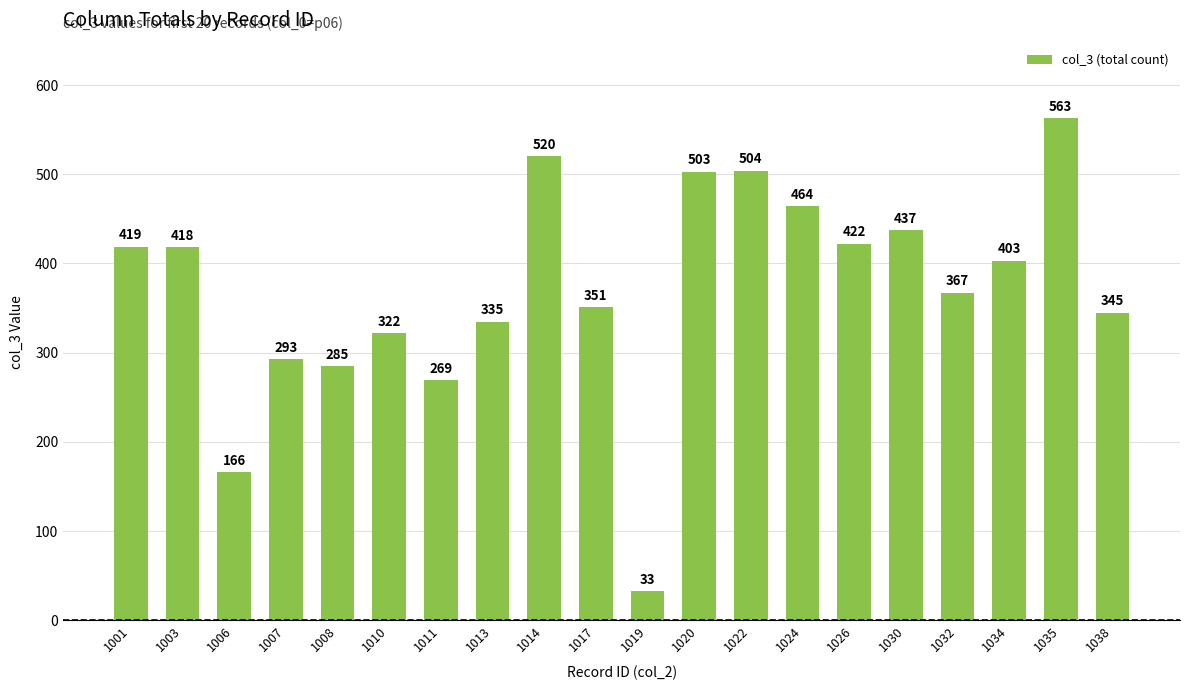

Rank the categories by value from highest to lowest.

1035, 1014, 1022, 1020, 1024, 1030, 1026, 1001, 1003, 1034, 1032, 1017, 1038, 1013, 1010, 1007, 1008, 1011, 1006, 1019